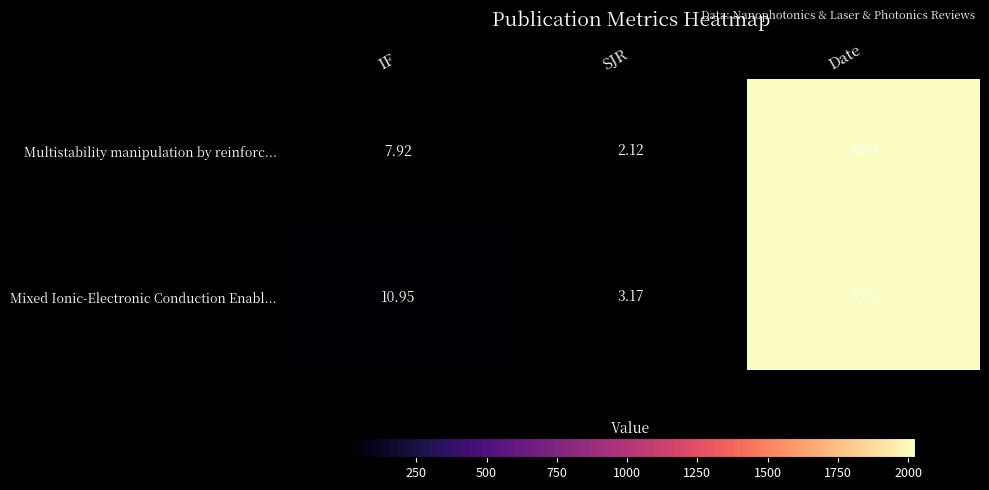

Which series has the widest spread of values?

Multistability manipulation by reinforc...